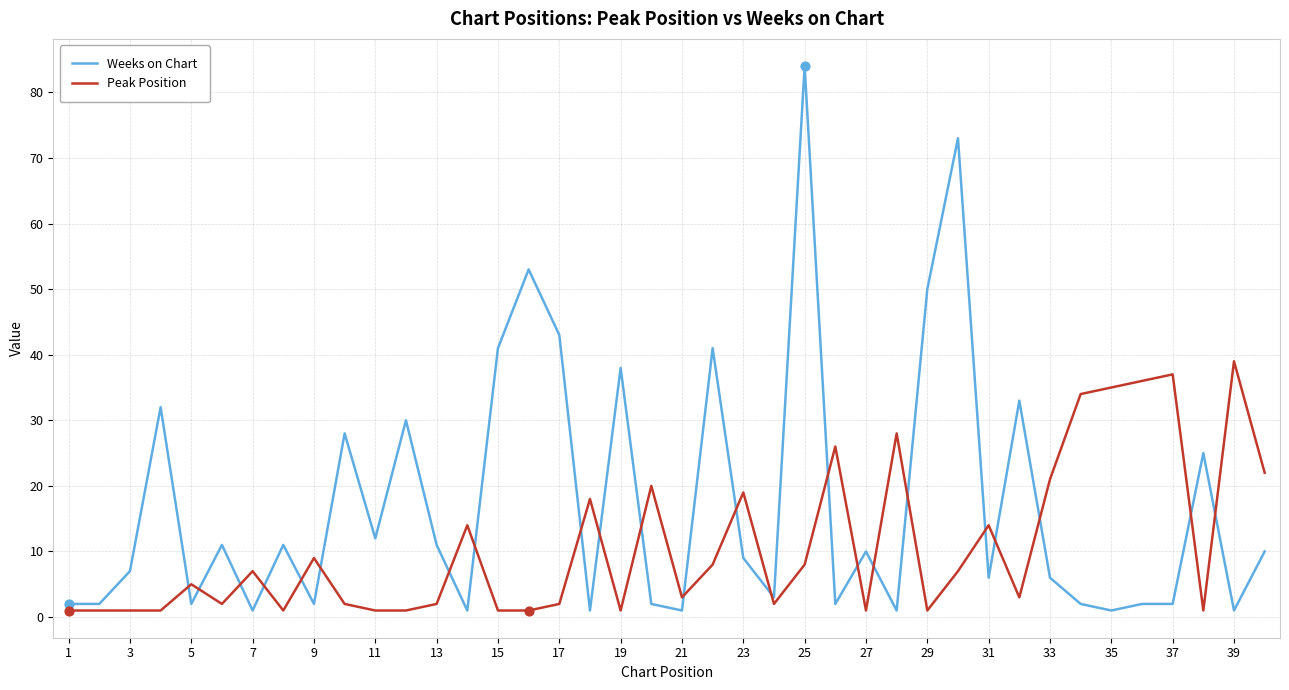

Which series has the largest range (max minus min)?

Weeks on Chart